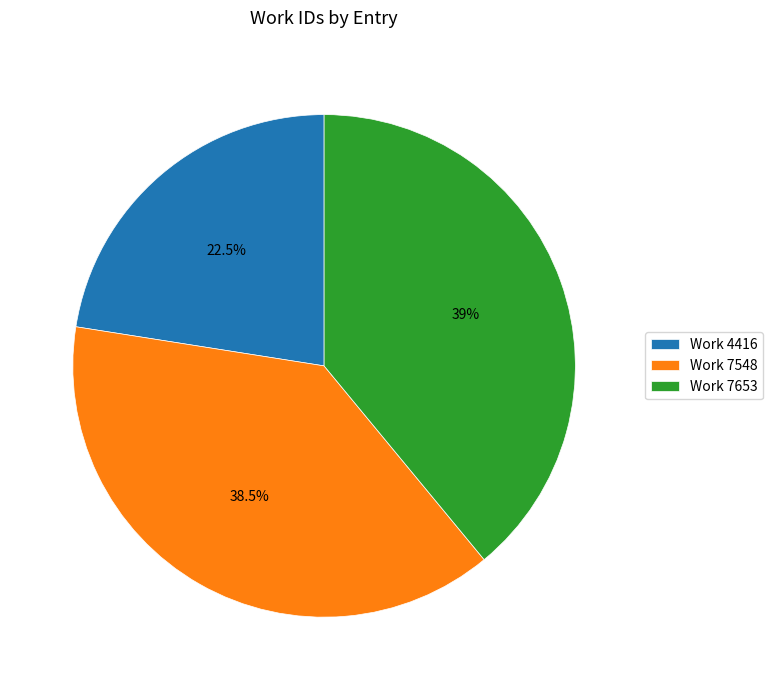

Does Work 4416 represent more than half of the total?

No